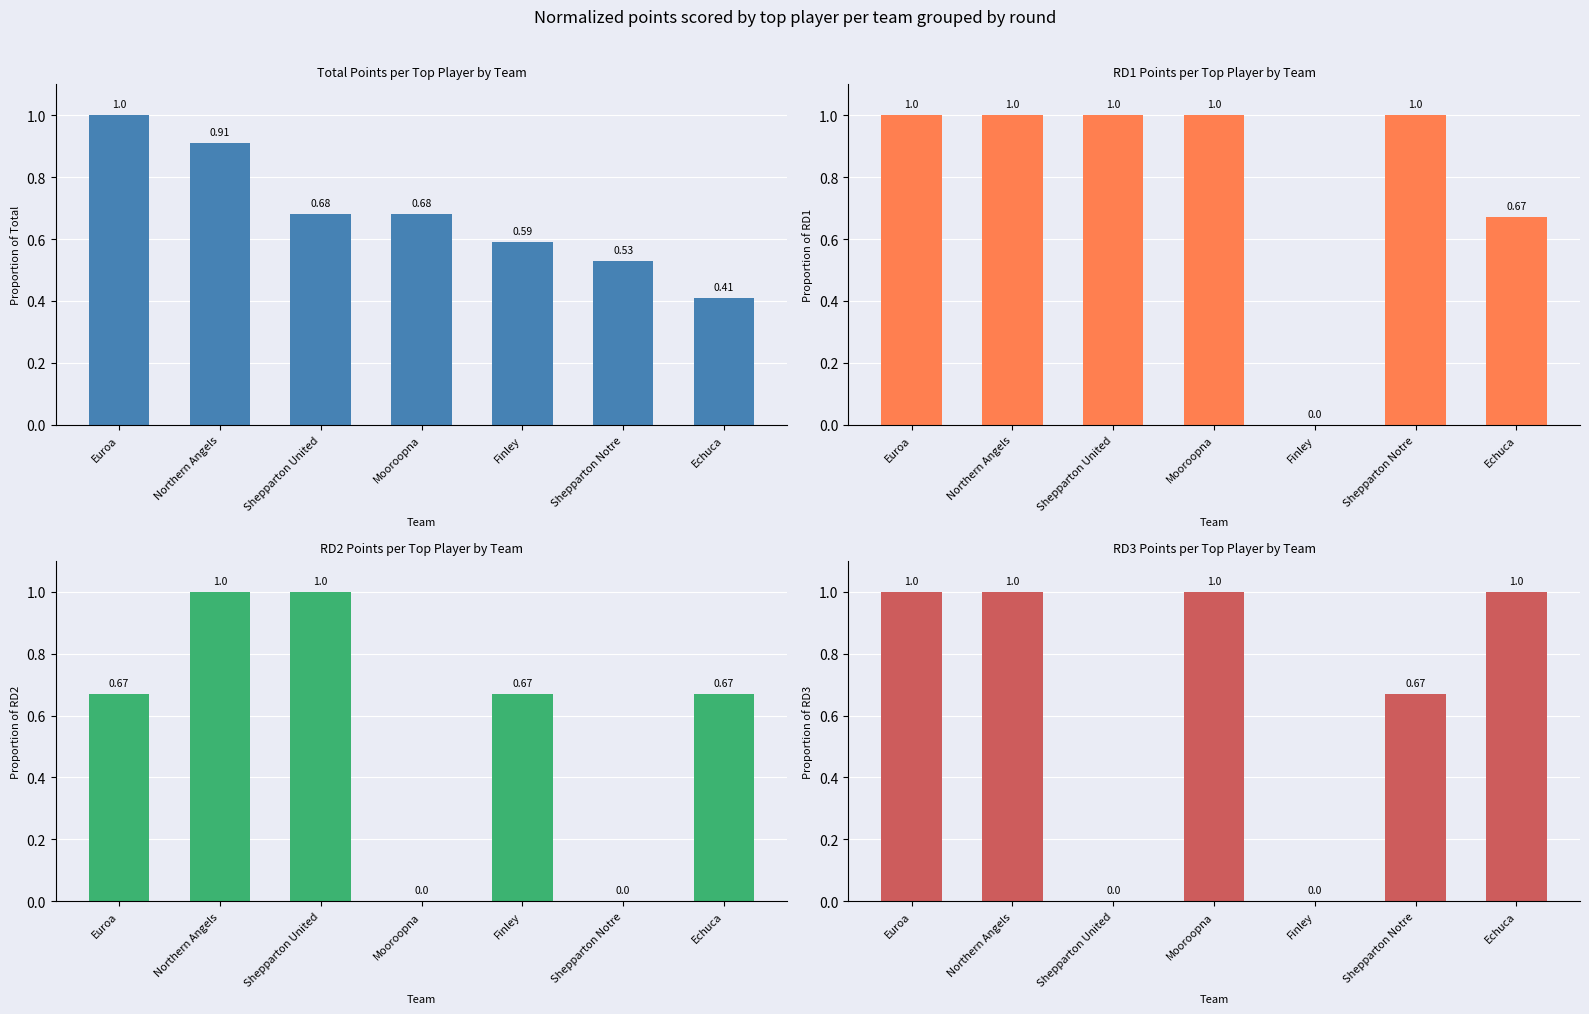

List the series in order of their peak value, lowest first.

Total Points per Top Player by Team, RD1 Points per Top Player by Team, RD2 Points per Top Player by Team, RD3 Points per Top Player by Team